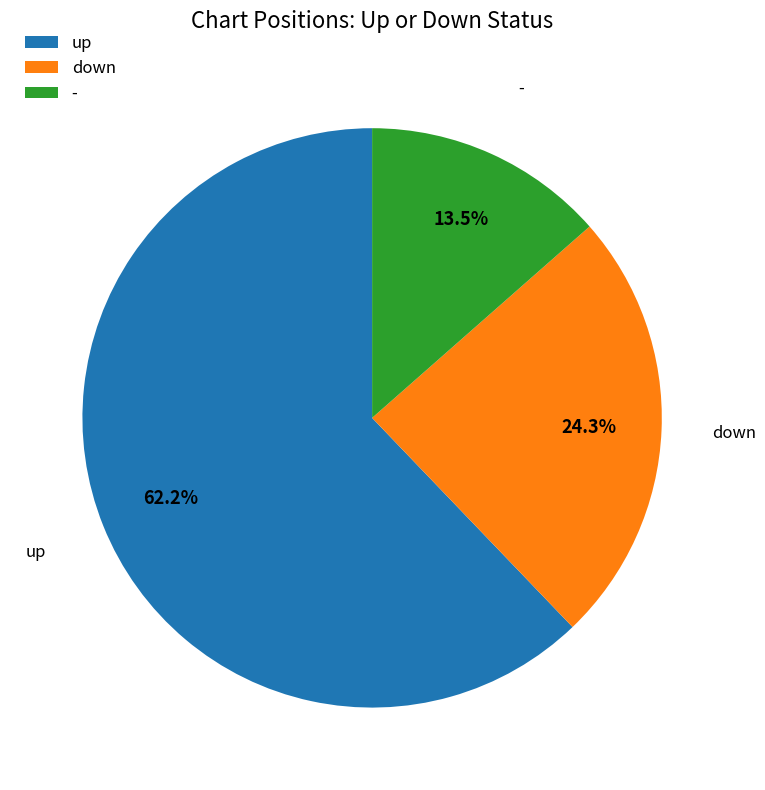

What percentage do up and - together represent?

75.7%